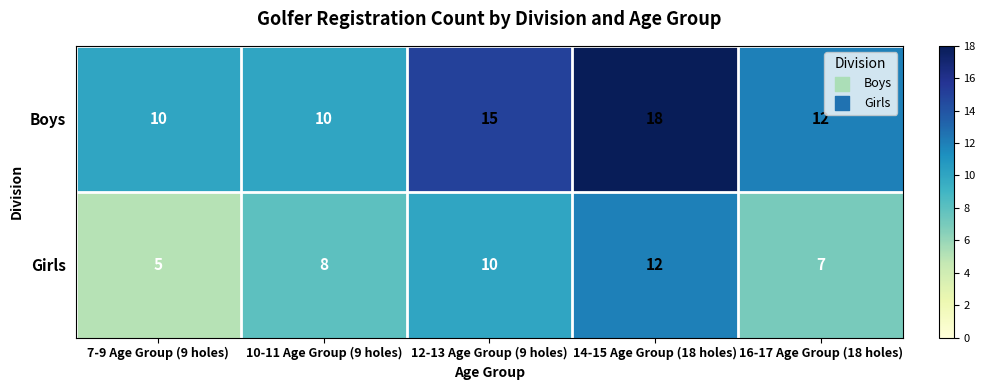

What is the lowest value of the Girls series?

5